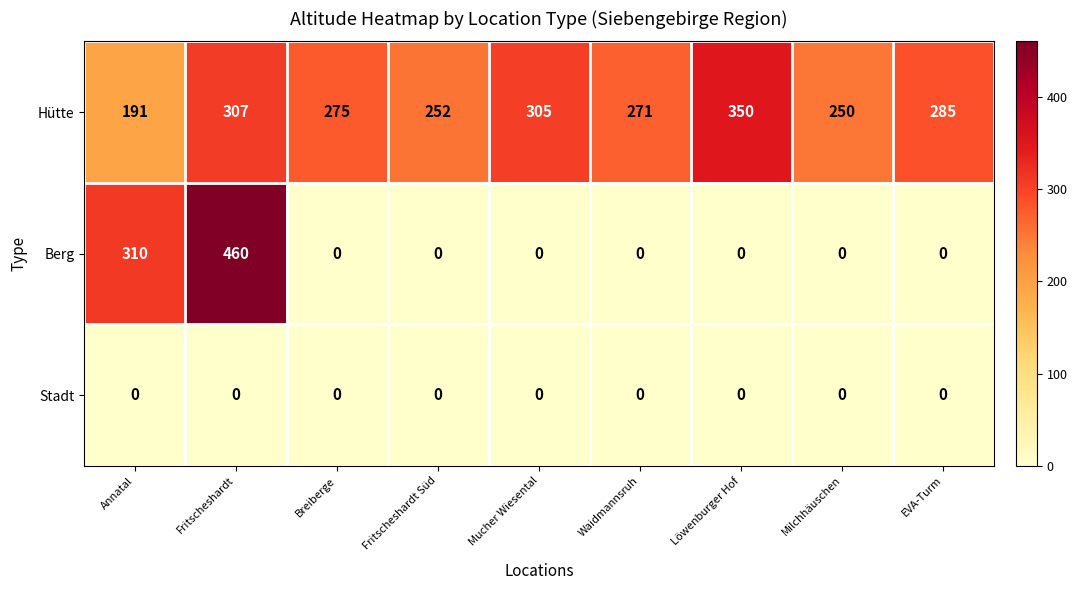

What is the sum of all Hütte values?

2486